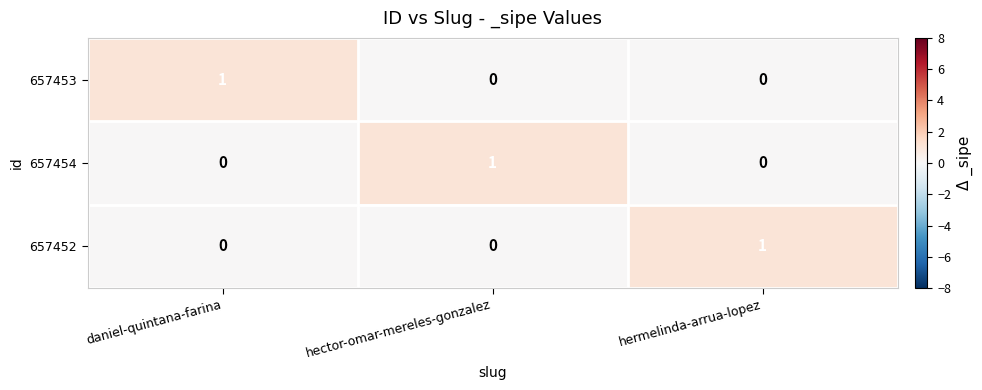

The value of 657452 at hermelinda-arrua-lopez is 1. True or false?

True